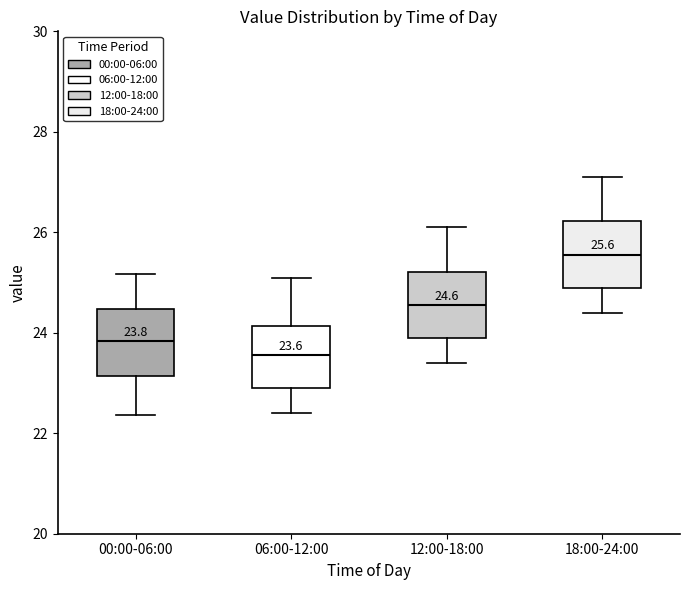

Which box's median line is the lowest?

06:00-12:00